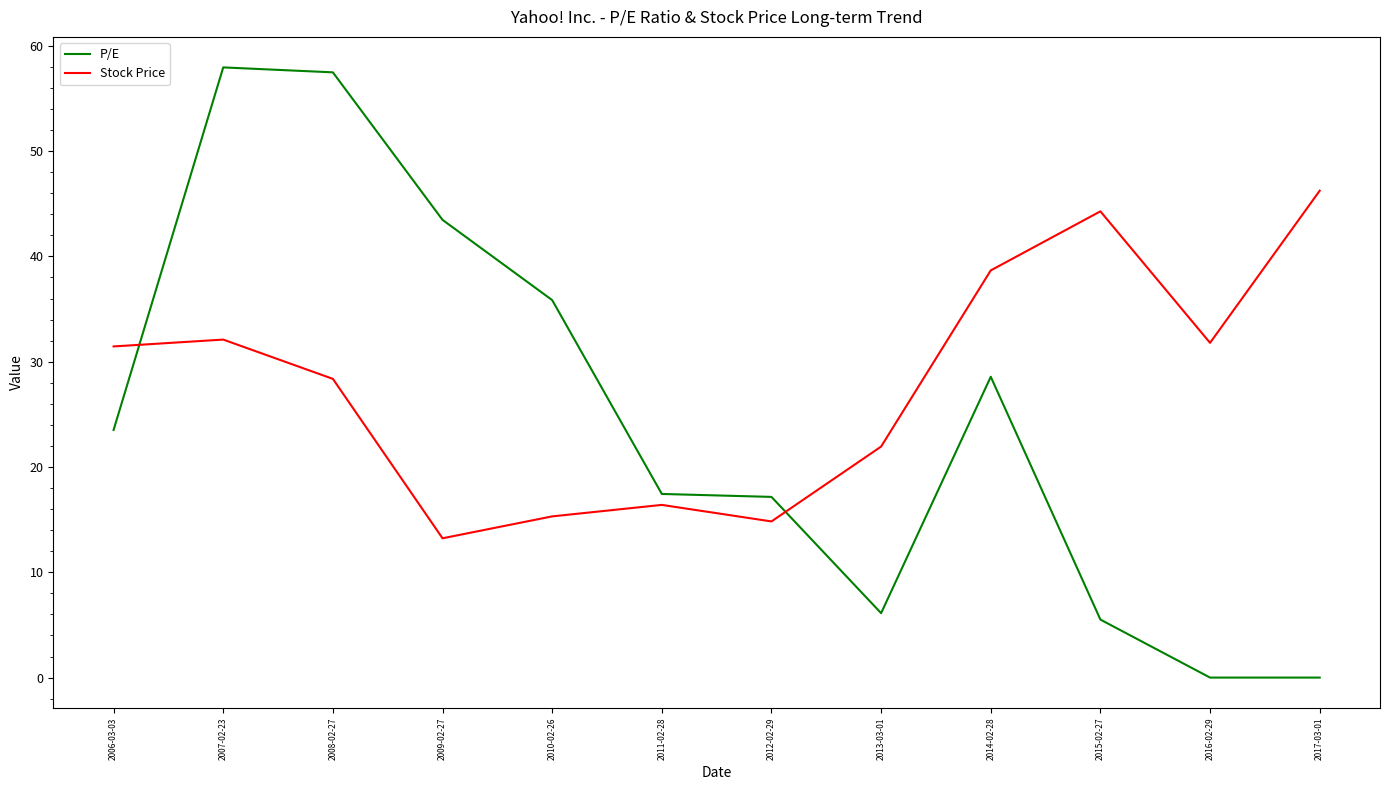

Rank the series at 2011-02-28 from lowest to highest value.

Stock Price, P/E